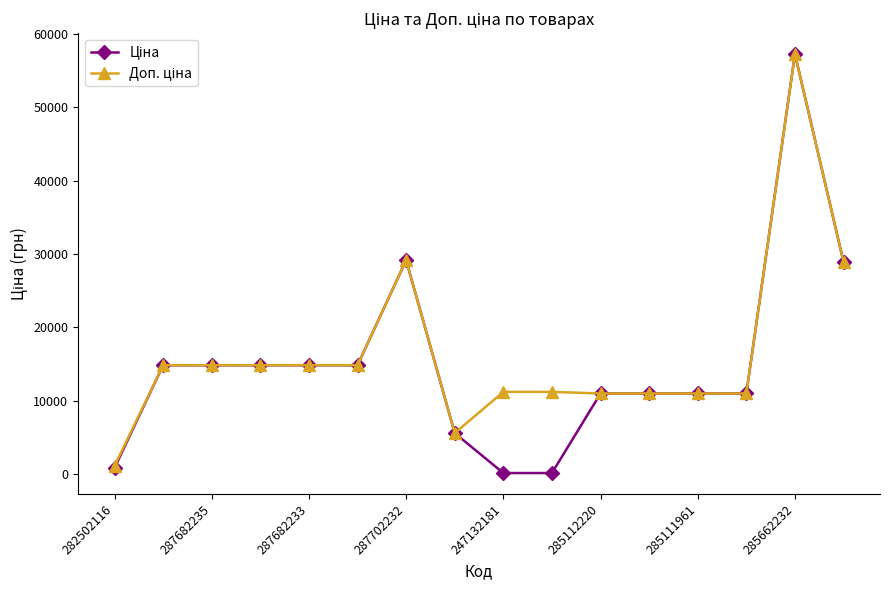

What is the greatest value displayed?

57258.0